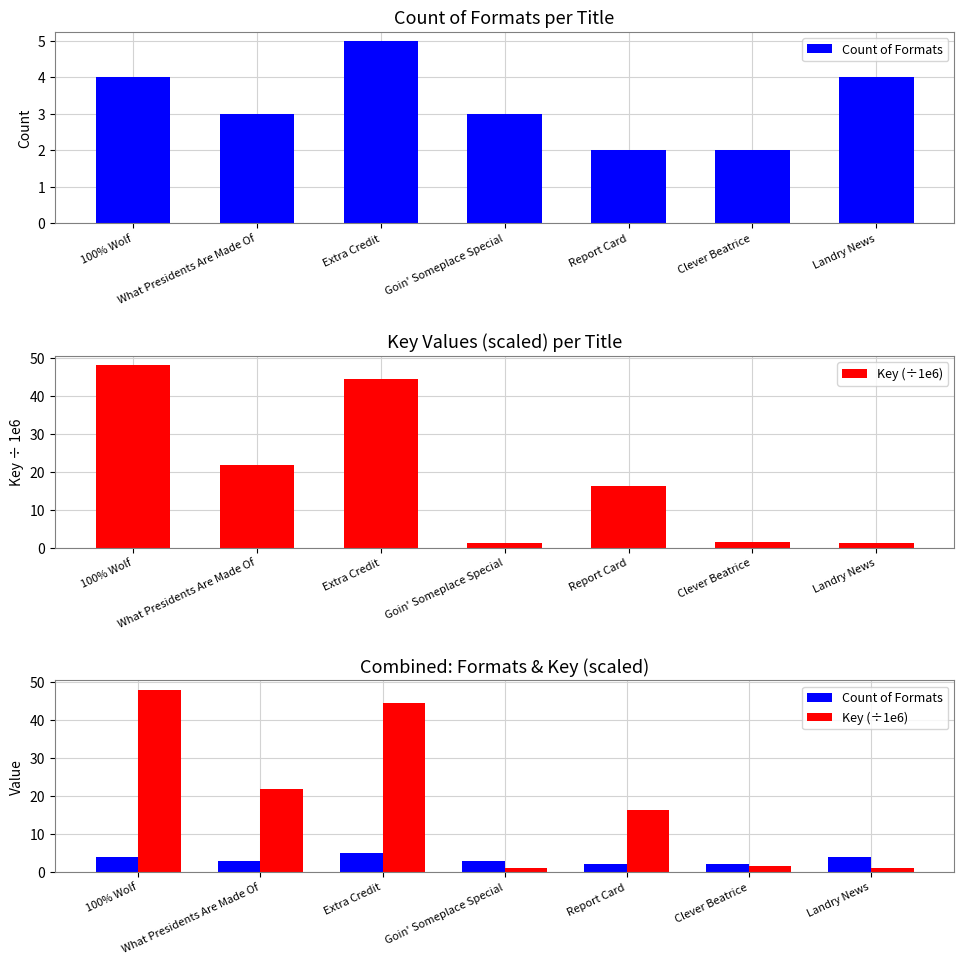

Reading left to right, transcribe all the data shown in this chart.

Count of Formats: 4.0	3.0	5.0	3.0	2.0	2.0	4.0
Key (÷1e6): 48.0	21.8	44.5	1.2	16.2	1.6	1.1